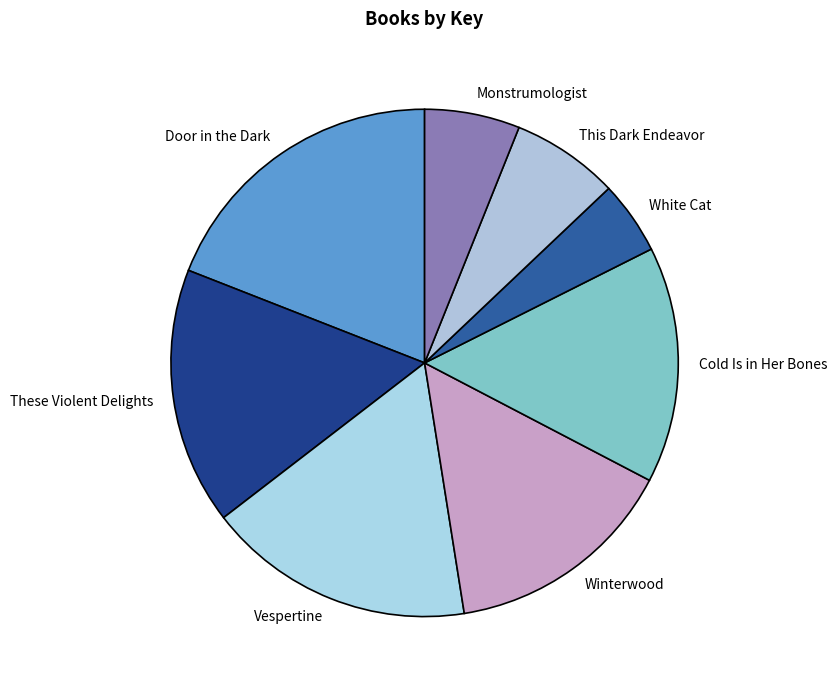

Combined, do Vespertine and This Dark Endeavor account for over 50%?

No